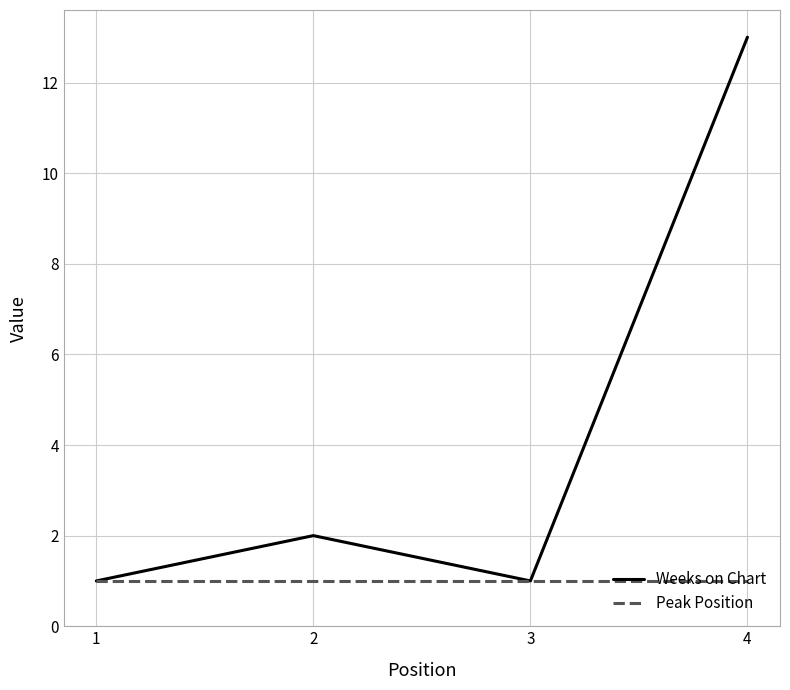

What value does the Weeks on Chart series have at 4?

13